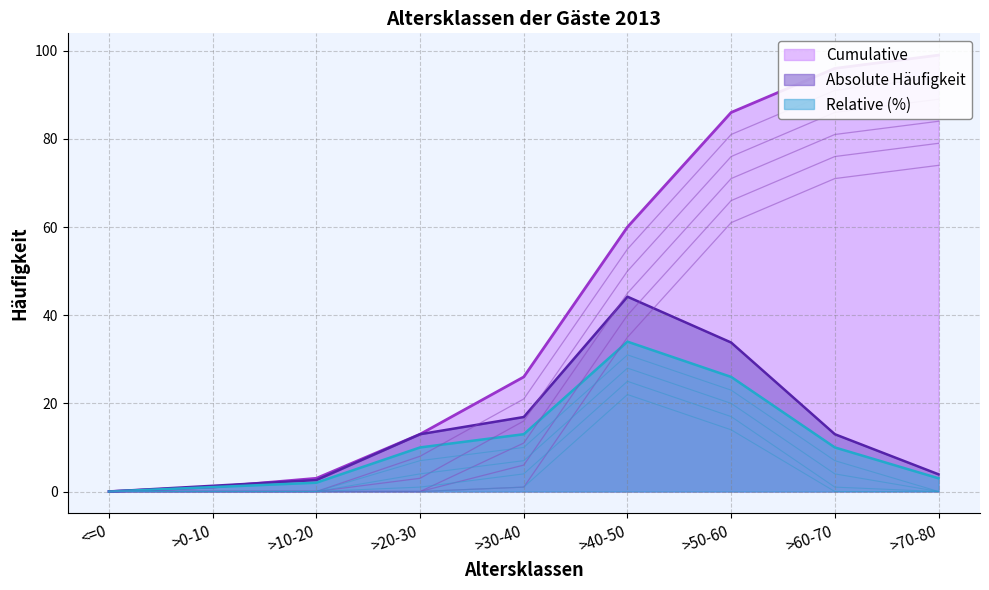

How many values in the Relative (%) series are below 10?

4